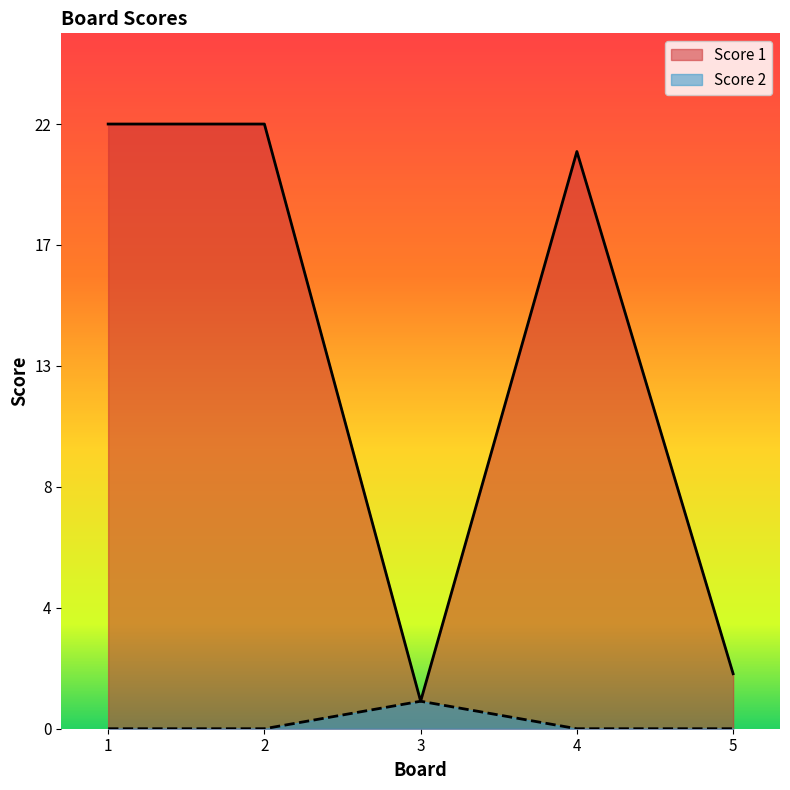

How many interior local peaks does the Score 1 series have?

1